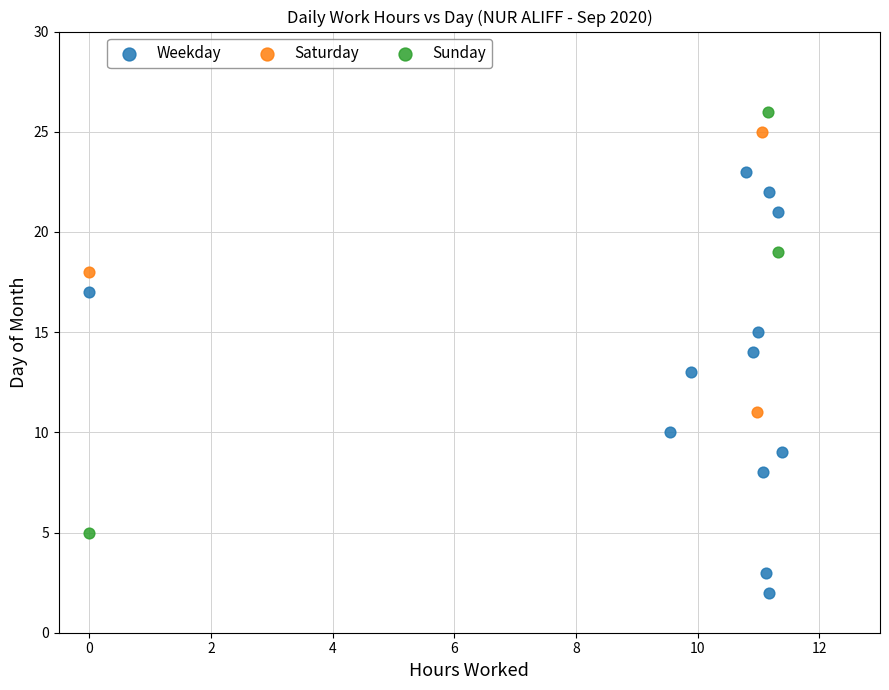

What are all the series names shown in the legend?

Weekday, Saturday, Sunday